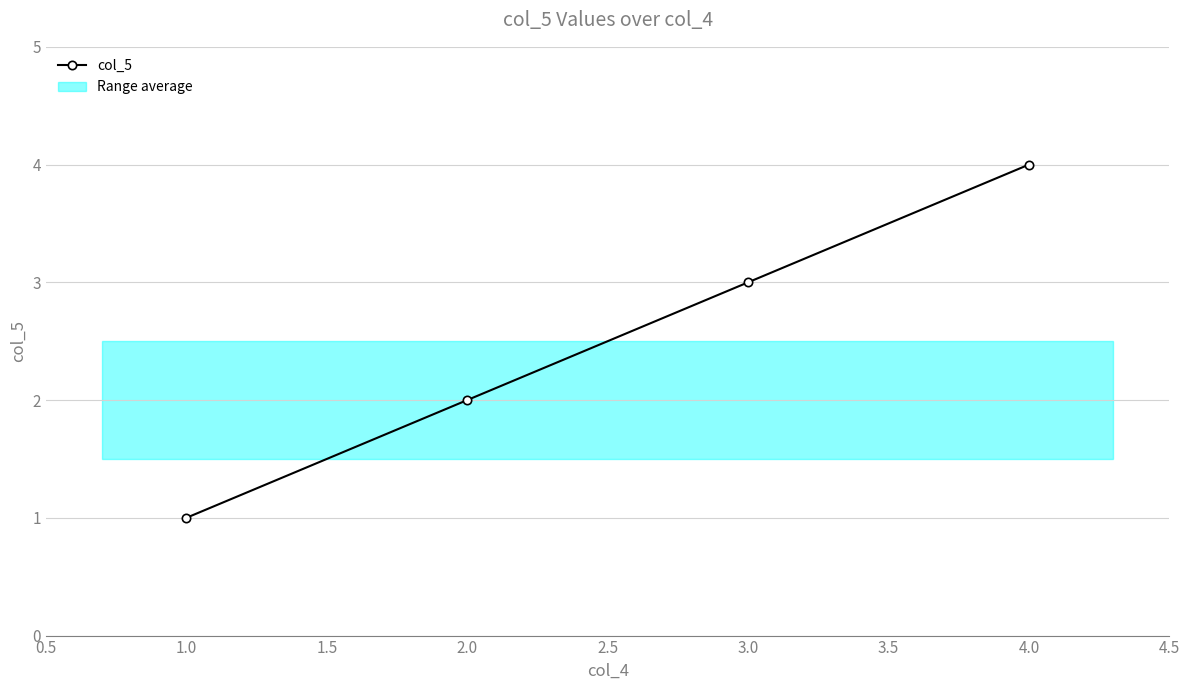

What is the change in value from 2.0 to 4.0?

+2